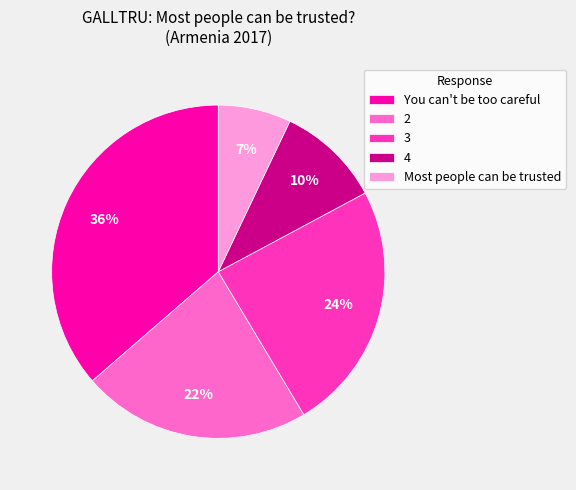

True or false: You can't be too careful accounts for 28% of the total.

False